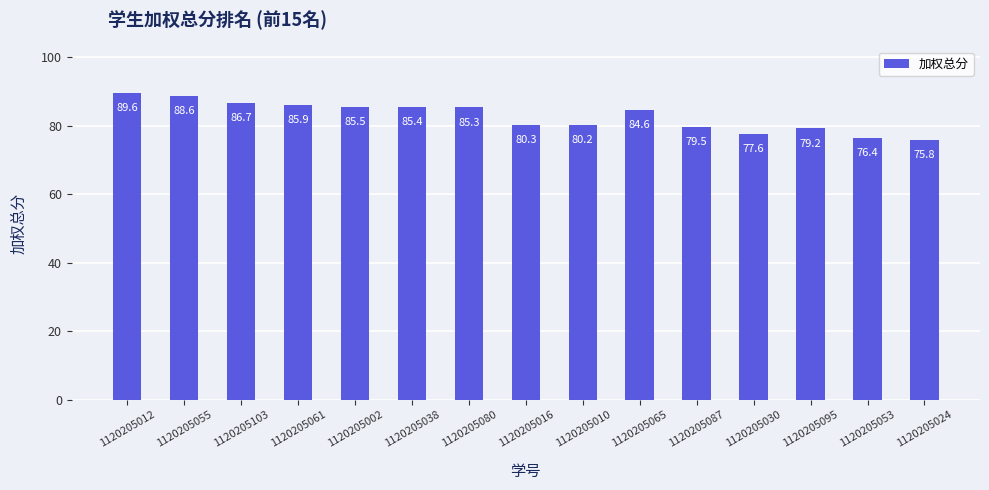

At which label is the value closest to 82?

1120205016